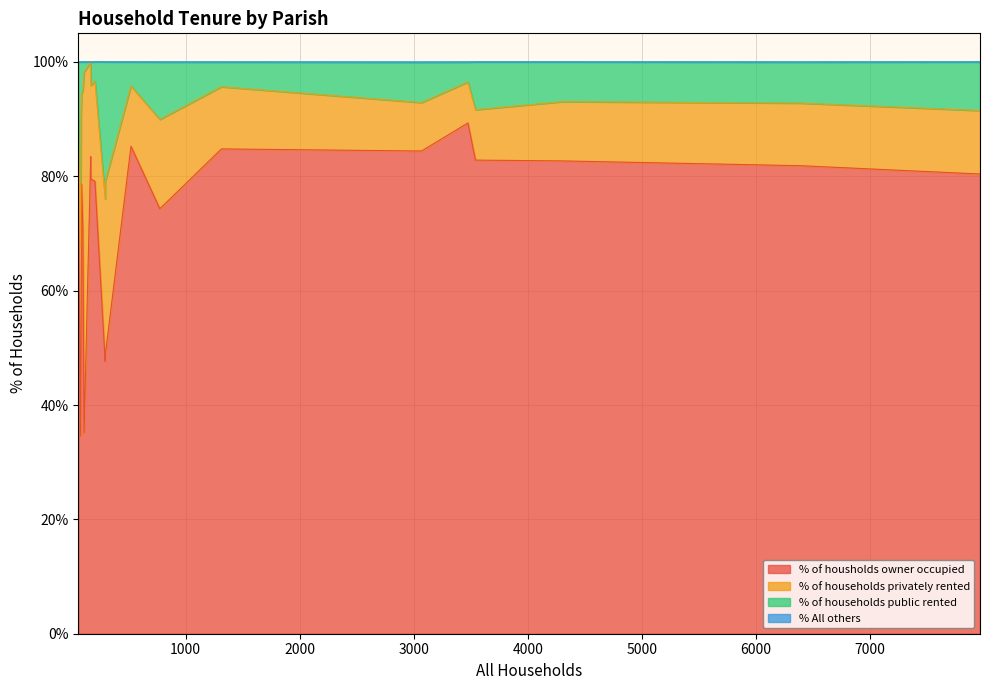

What are all the series names shown in the legend?

% of housholds owner occupied, % of households privately rented, % of households public rented, % All others